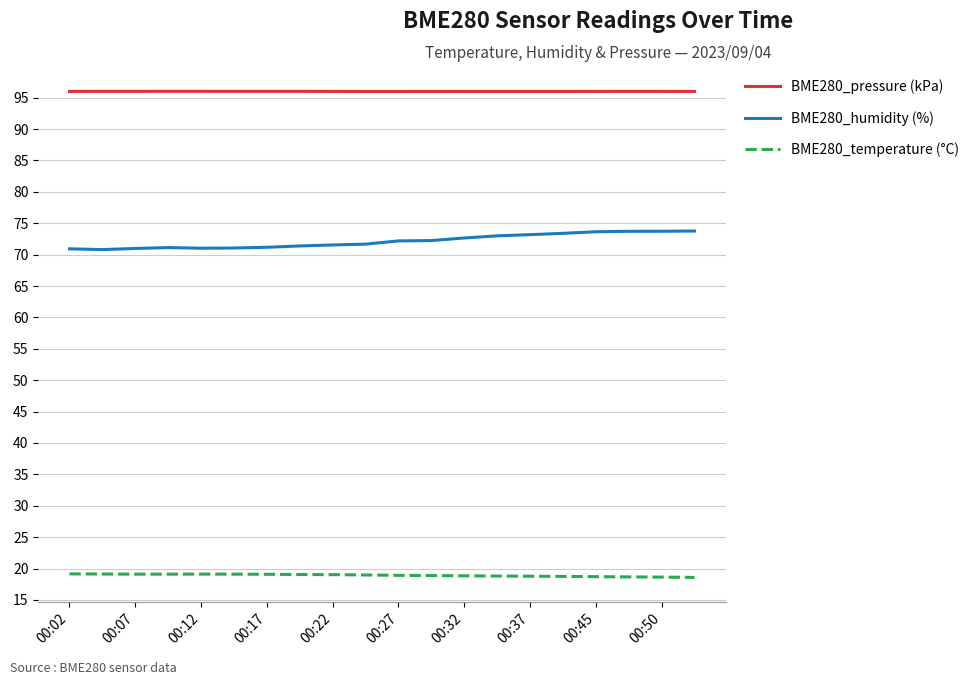

What is the maximum value for BME280_pressure (kPa)?

96.0